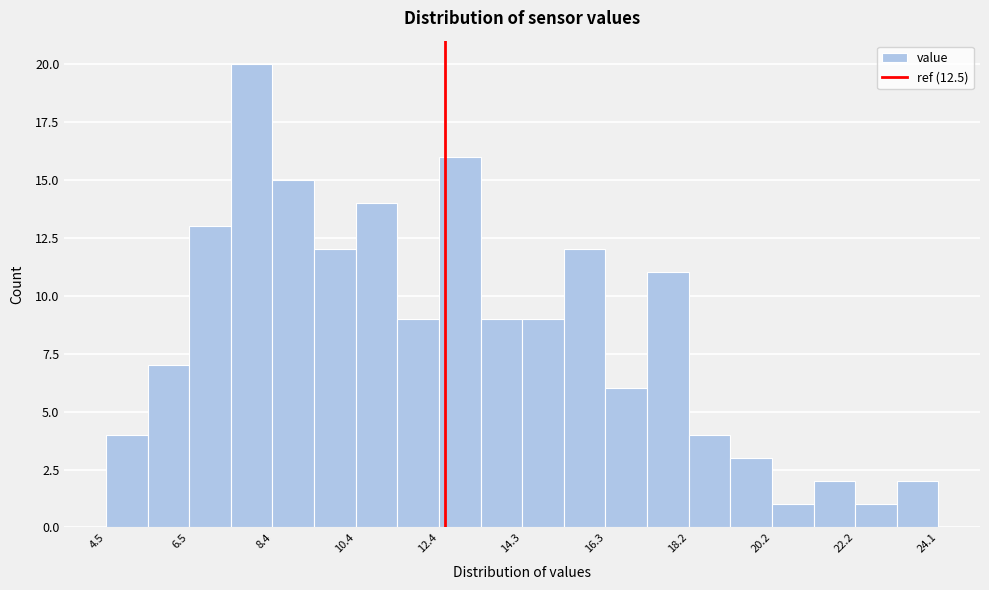

Which range on the x-axis has the tallest bar?

7.4 to 8.4